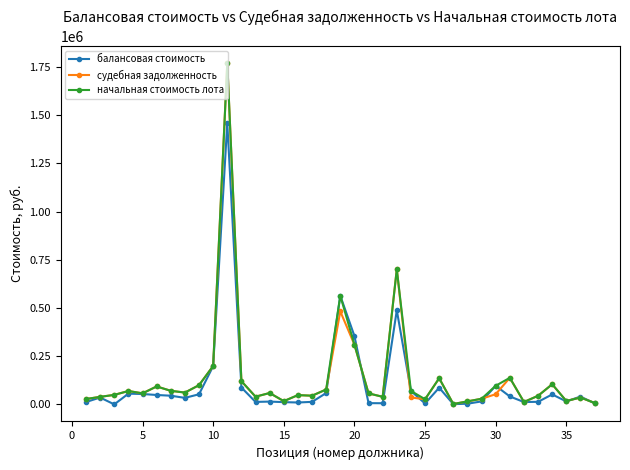

What is the greatest value displayed?

1771880.7